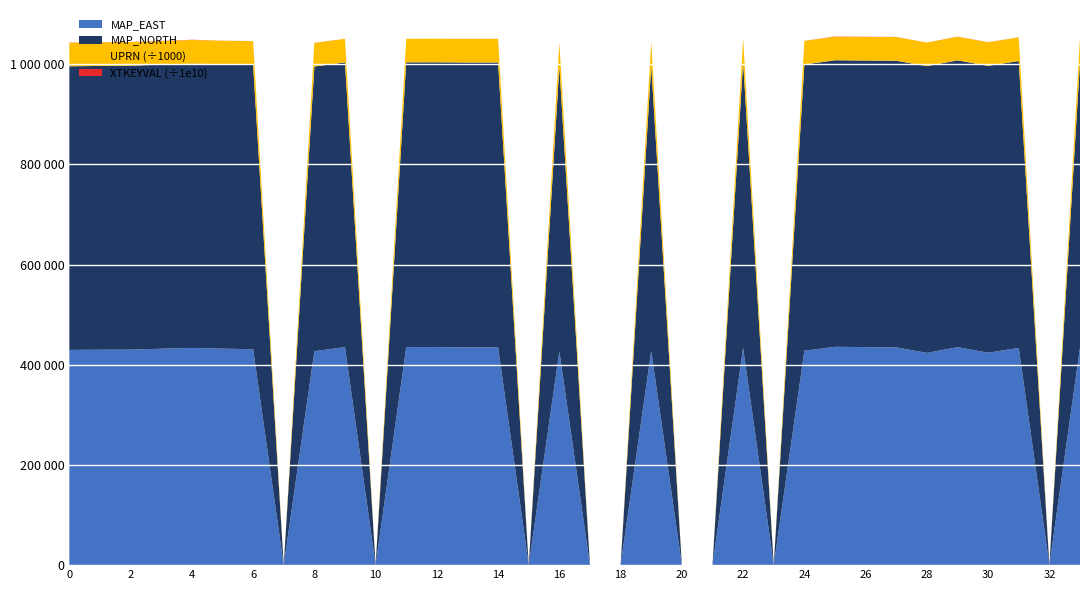

Reading left to right, list all the values displayed in this chart.

MAP_EAST: 429648	430090	430213	432045	433696	432210	430990	0	427093	435205	0	435245	435269	434811	434811	0	426751	0	0	427751	0	0	433791	0	427959	435887	435216	434744	423786	435172	424093	433708	0	434151
MAP_NORTH: 566213	566503	566960	566983	567498	567653	567994	0	568296	568415	0	568506	568580	568641	568641	0	568723	0	0	569688	0	0	571487	0	571506	572021	572167	572234	572389	572556	572673	572690	0	570208
UPRN: 47072060	47069729	47041206	47090091	47229671	47028086	47233895	0	47058443	47019743	0	47001110	47083999	47044826	47044827	0	47094734	0	0	47084925	0	0	47019547	0	47105302	47097525	47069624	47227766	47018718	47059156	47040981	47045958	0	47074492
XTKEYVAL: 3470000000000	3340000000000	2030000000000	4350000000000	4140000000000	1350000000000	476000000000	0	2790000000000	938000000000	0	56001903010	0	2170000000000	2170000000000	0	4540000000000	0	0	4130000000000	0	0	928000000000	0	1060000000000	4640000000000	3330000000000	2820000000000	888000000000	2820000000000	2010000000000	2220000000000	0	3590000000000